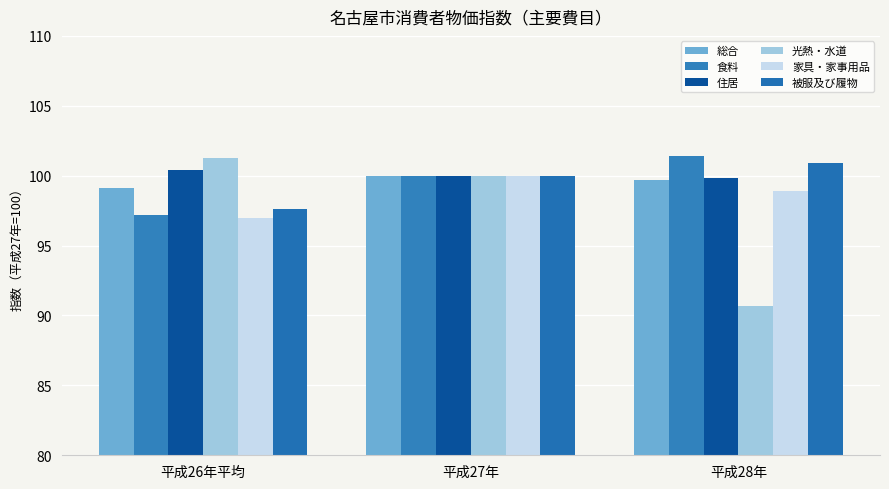

Reading left to right, extract all data points from this chart.

総合: 99.1	100.0	99.7
食料: 97.2	100.0	101.4
住居: 100.4	100.0	99.8
光熱・水道: 101.3	100.0	90.7
家具・家事用品: 97.0	100.0	98.9
被服及び履物: 97.6	100.0	100.9